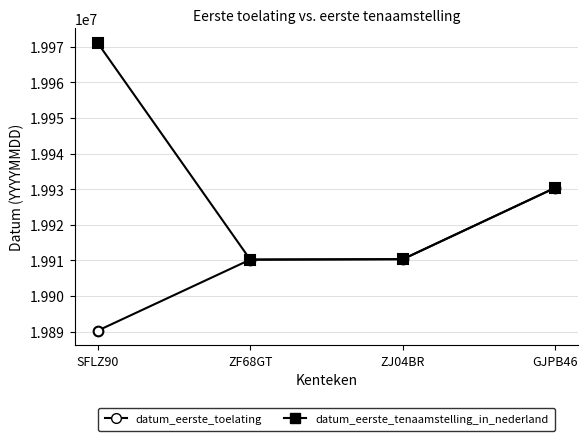

True or false: datum_eerste_tenaamstelling_in_nederland has a value of 19910322 at ZJ04BR.

True